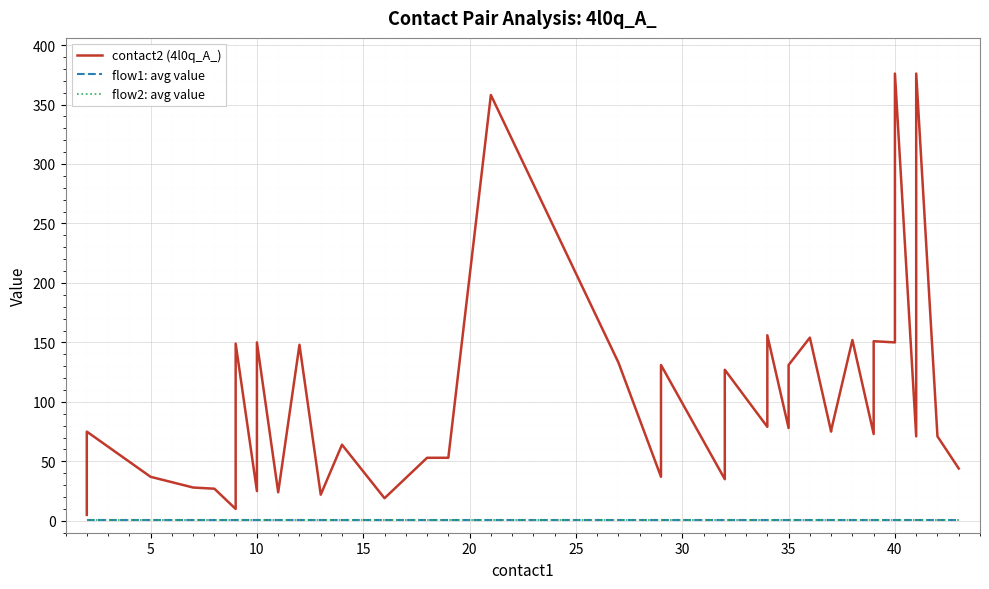

True or false: flow2: avg value and contact2 (4l0q_A_) cross at least once.

False